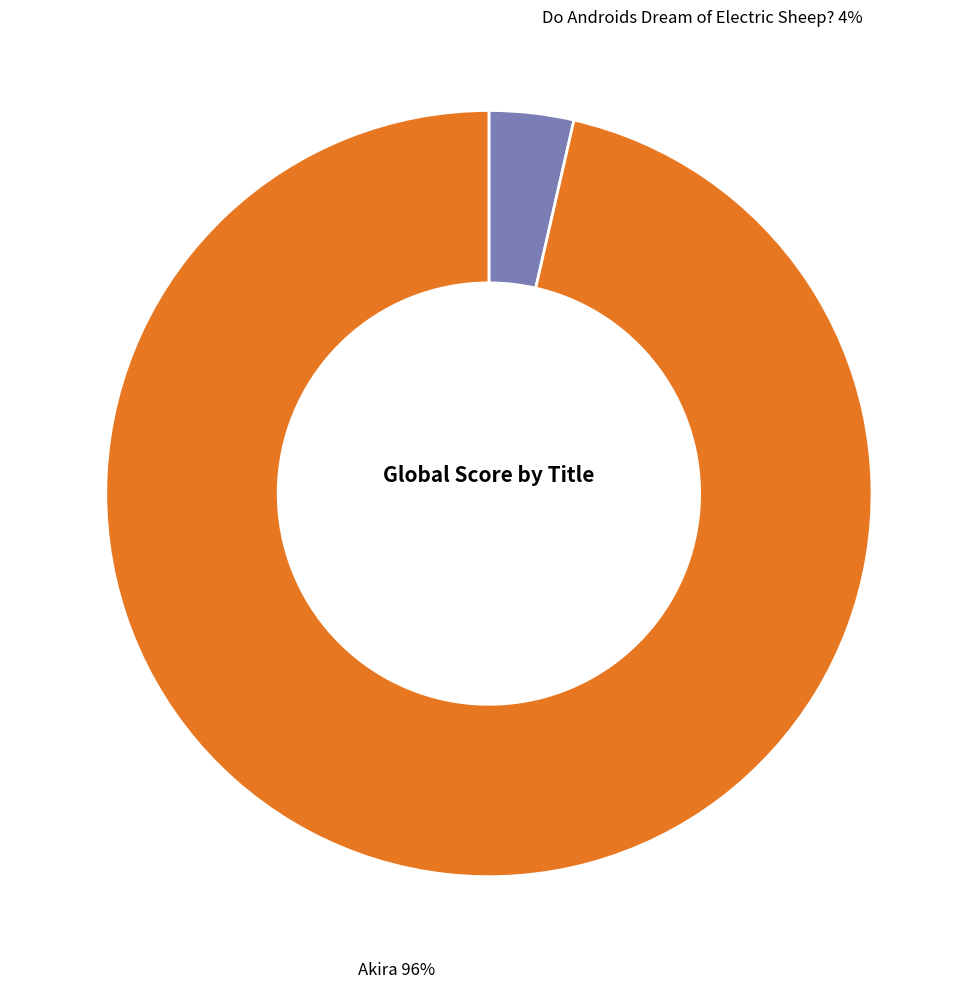

Count the number of slices in the pie.

2